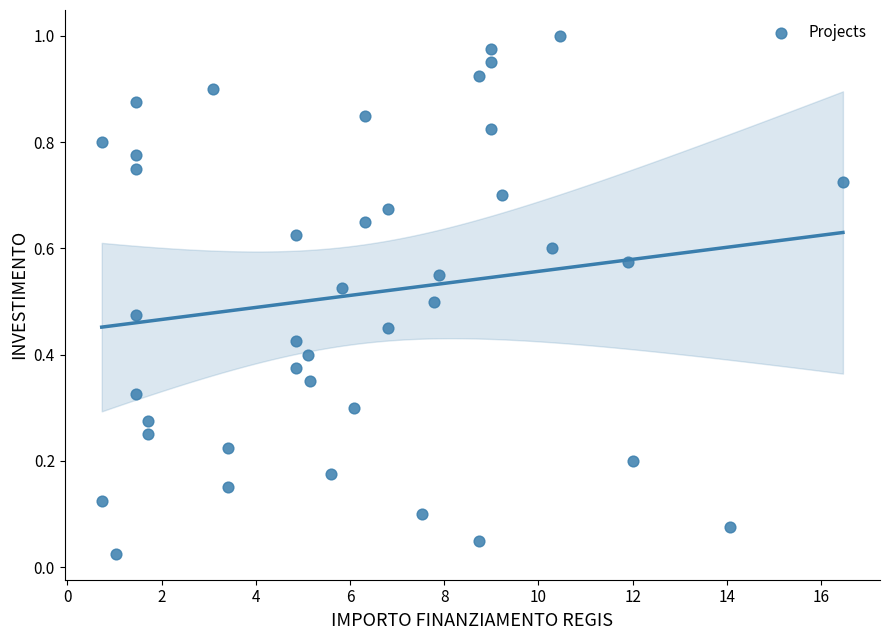

What is the range of X values (max minus min)?

15.7